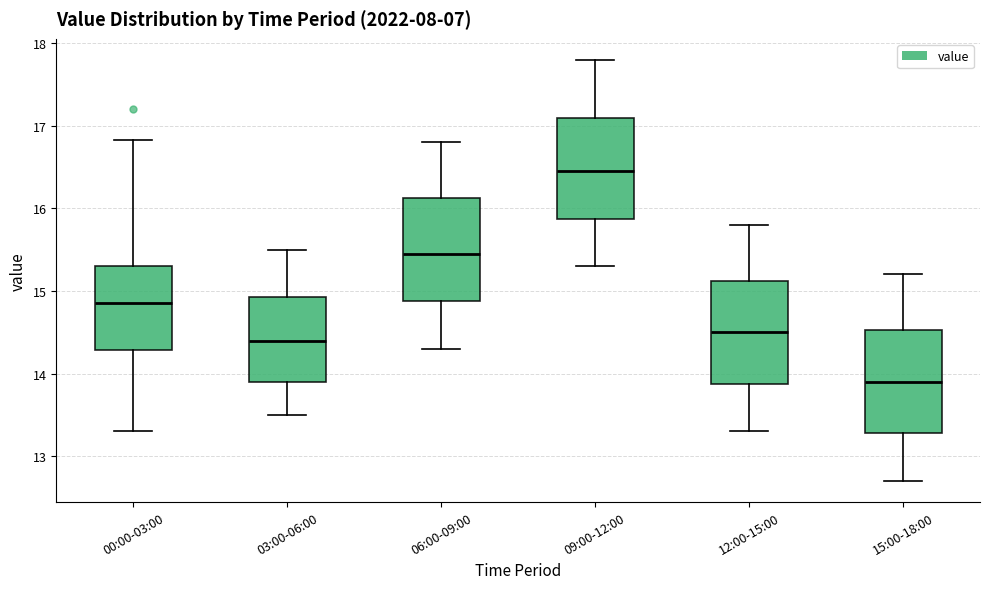

Reading left to right, read every box against the y-axis: the position of its median line, the range the box covers, and the ends of its whiskers. The values are not printed on the chart, so give them approximately, as read against the axis.

00:00-03:00: median 14.9, box 14.3 to 15.3, whiskers 13.3 to 16.8
03:00-06:00: median 14.4, box 13.9 to 14.9, whiskers 13.5 to 15.5
06:00-09:00: median 15.5, box 14.9 to 16.1, whiskers 14.3 to 16.8
09:00-12:00: median 16.5, box 15.9 to 17.1, whiskers 15.3 to 17.8
12:00-15:00: median 14.5, box 13.9 to 15.1, whiskers 13.3 to 15.8
15:00-18:00: median 13.9, box 13.3 to 14.5, whiskers 12.7 to 15.2